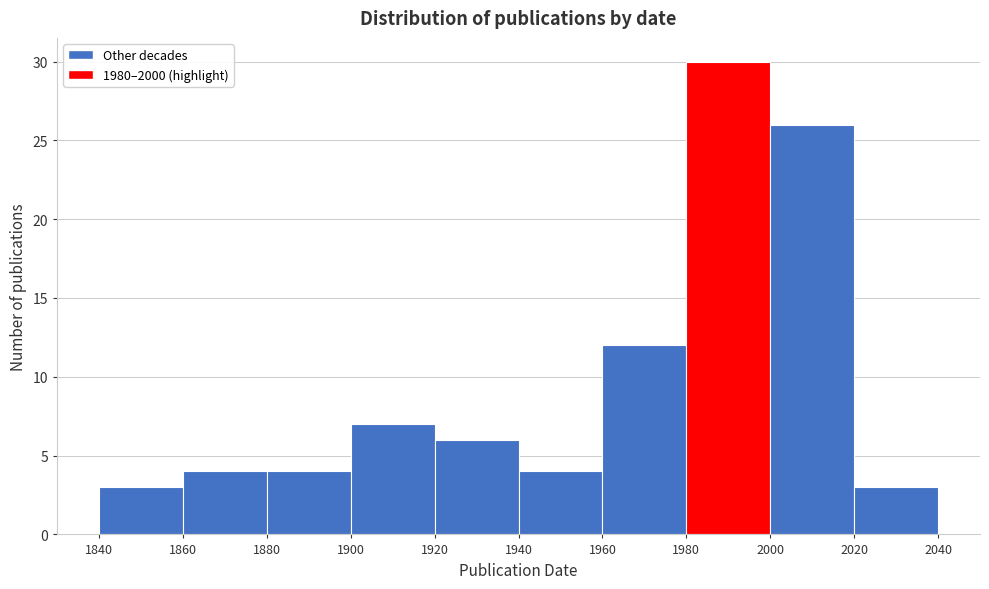

Reading left to right, list every bar in this chart as the range it spans on the x-axis followed by its height. The values are not printed on the chart, so give them approximately, as read against the axis.

1840 to 1860: 3
1860 to 1880: 4
1880 to 1900: 4
1900 to 1920: 7
1920 to 1940: 6
1940 to 1960: 4
1960 to 1980: 12
1980 to 2000: 30
2000 to 2020: 26
2020 to 2040: 3